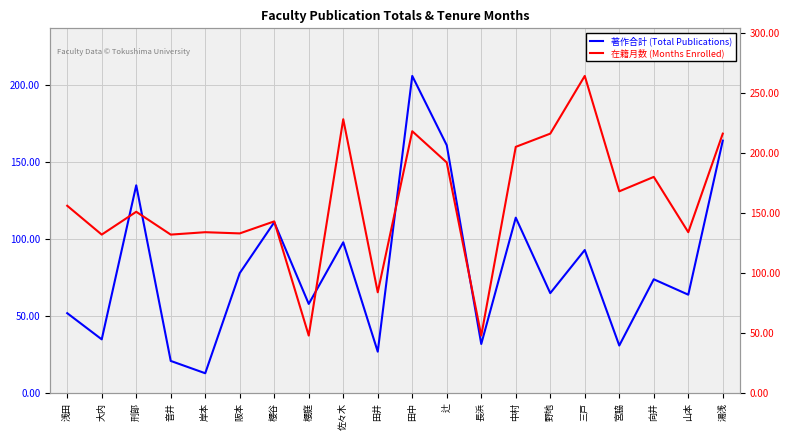

Is the value of 在籍月数 (Months Enrolled) at 長浜 greater than the value of 著作合計 (Total Publications) at 刑部?

No